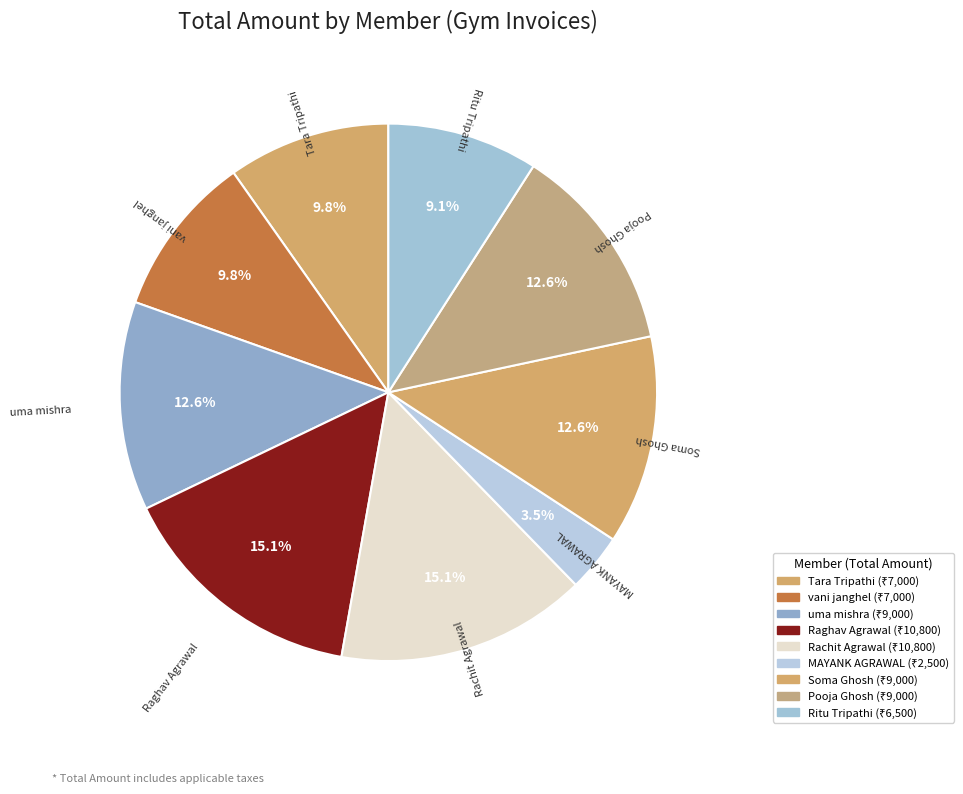

Do uma mishra and Rachit Agrawal together represent more than half of the pie?

No